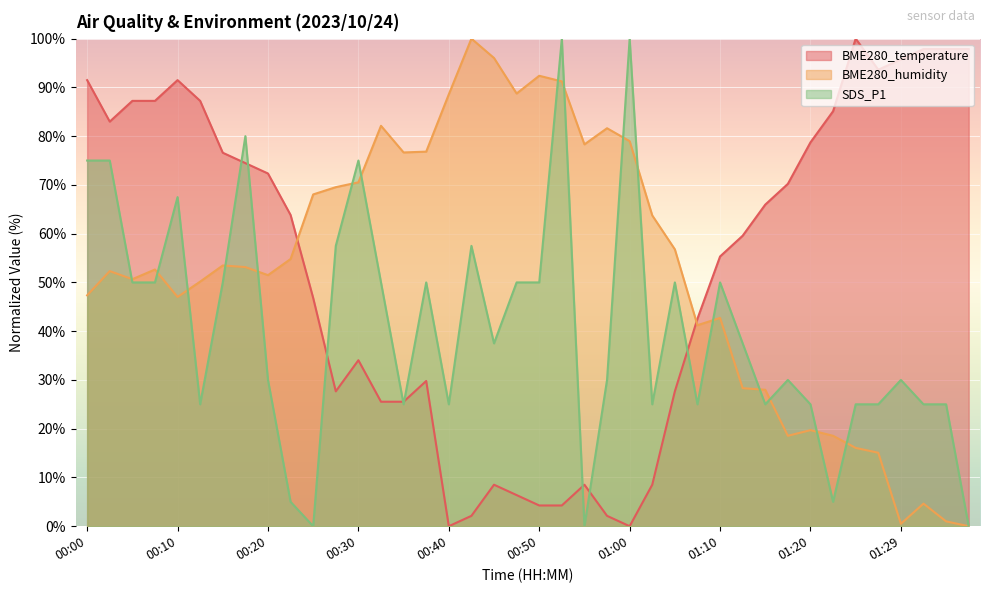

How many distinct data groups are displayed?

3